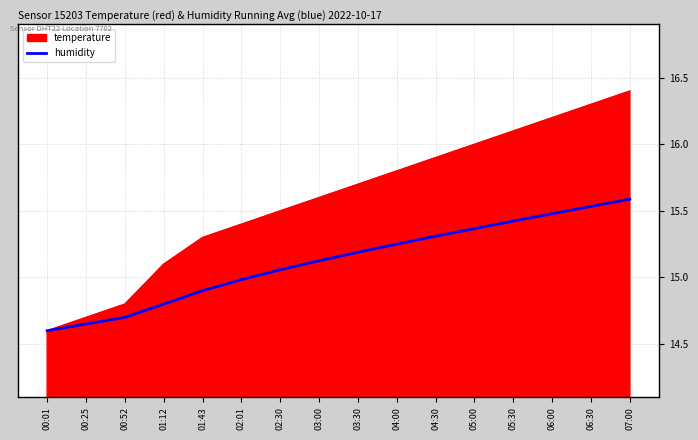

Rank the series by their maximum value, from lowest to highest.

humidity, temperature